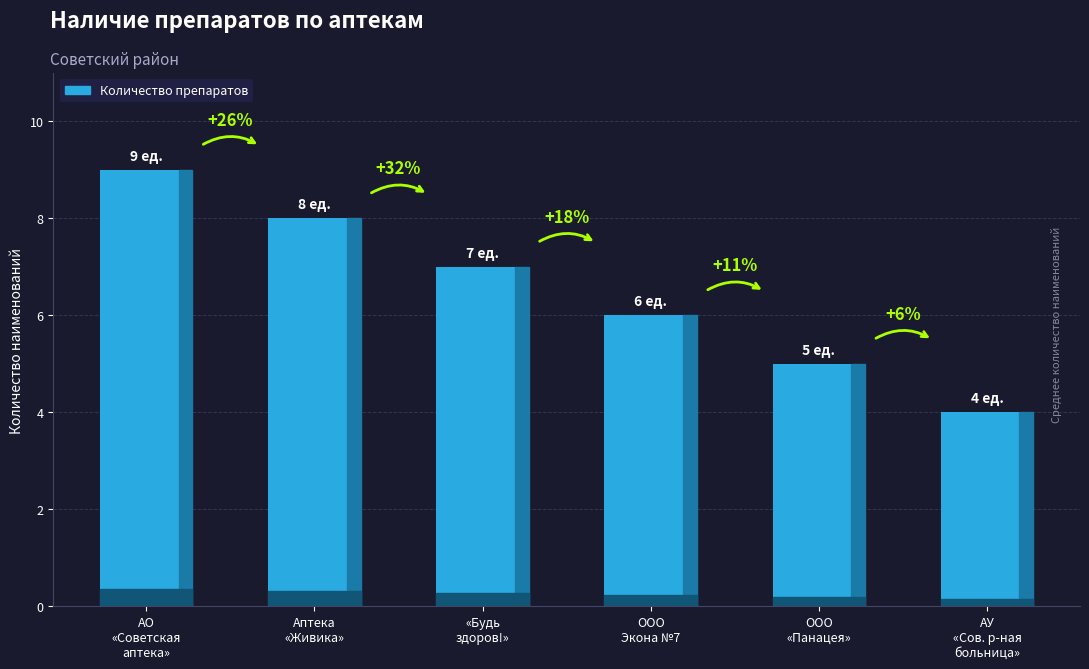

What is the sum of all values?

39